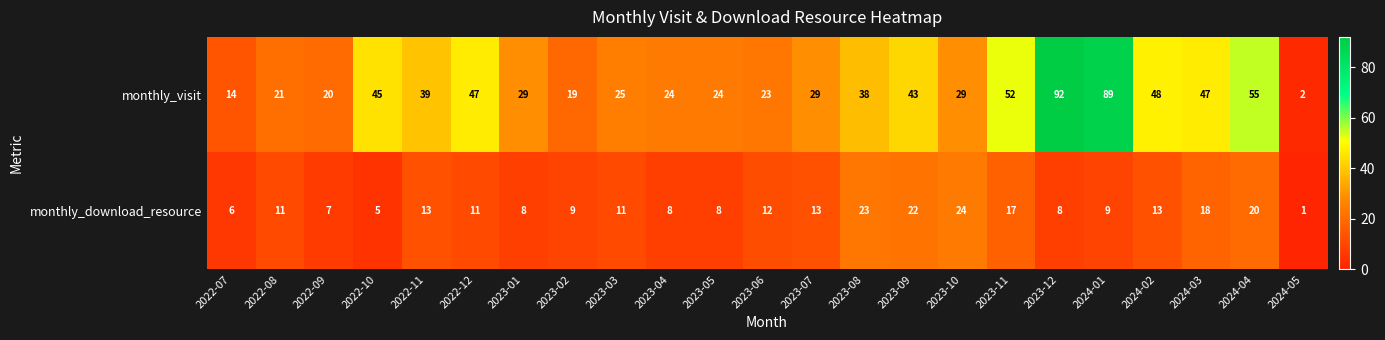

Between 2022-07 and 2023-11, which series saw the biggest shift?

monthly_visit